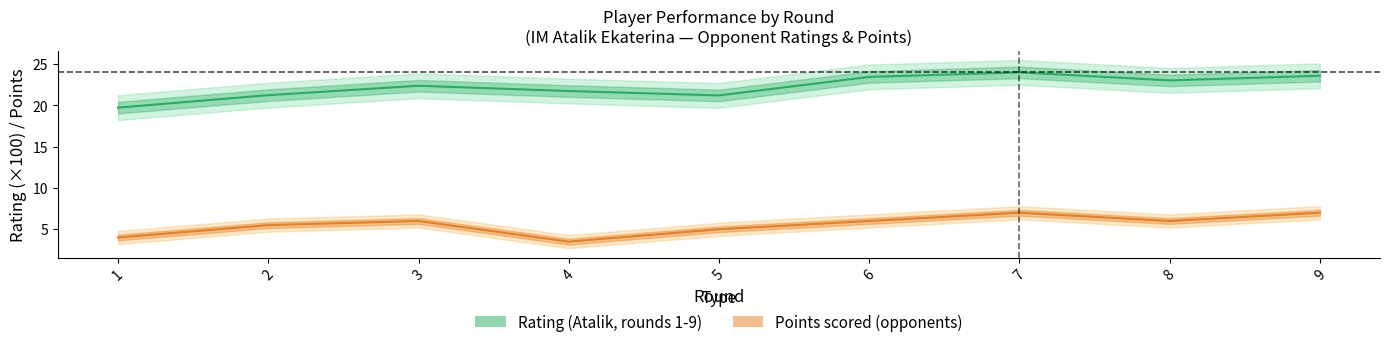

At which label is Points closest to 5?

5